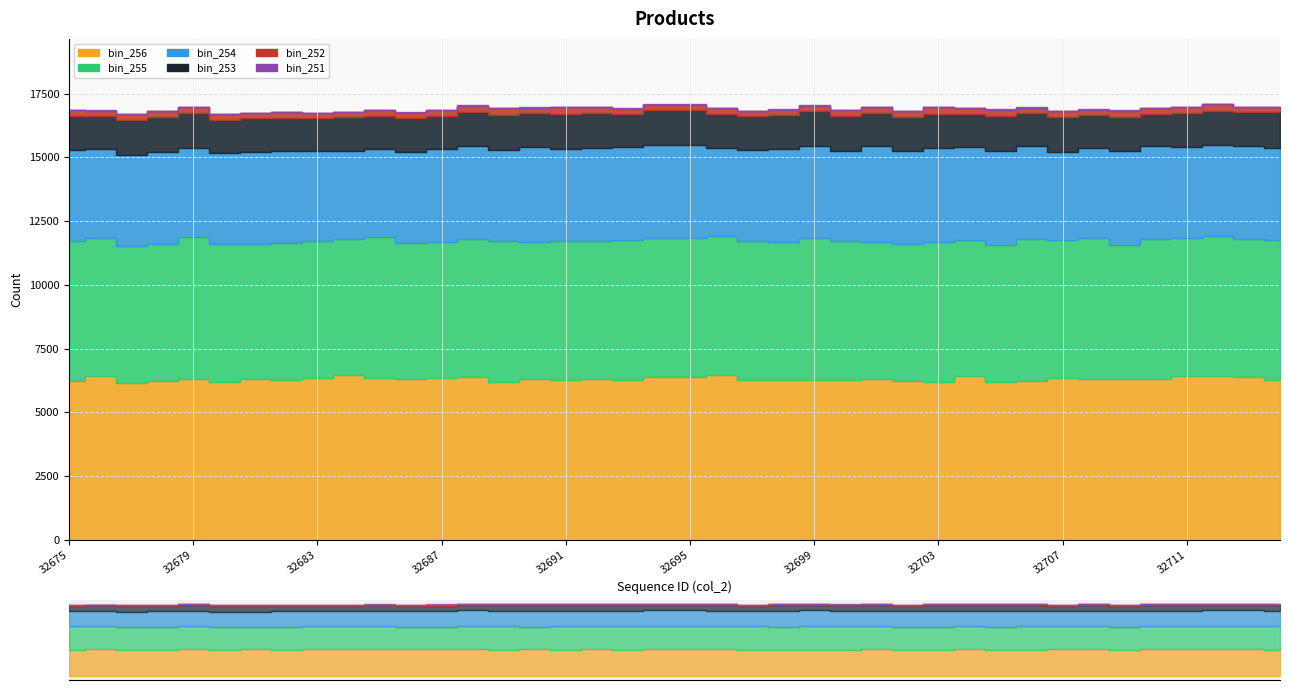

What are all the series names shown in the legend?

bin_251, bin_252, bin_253, bin_254, bin_255, bin_256